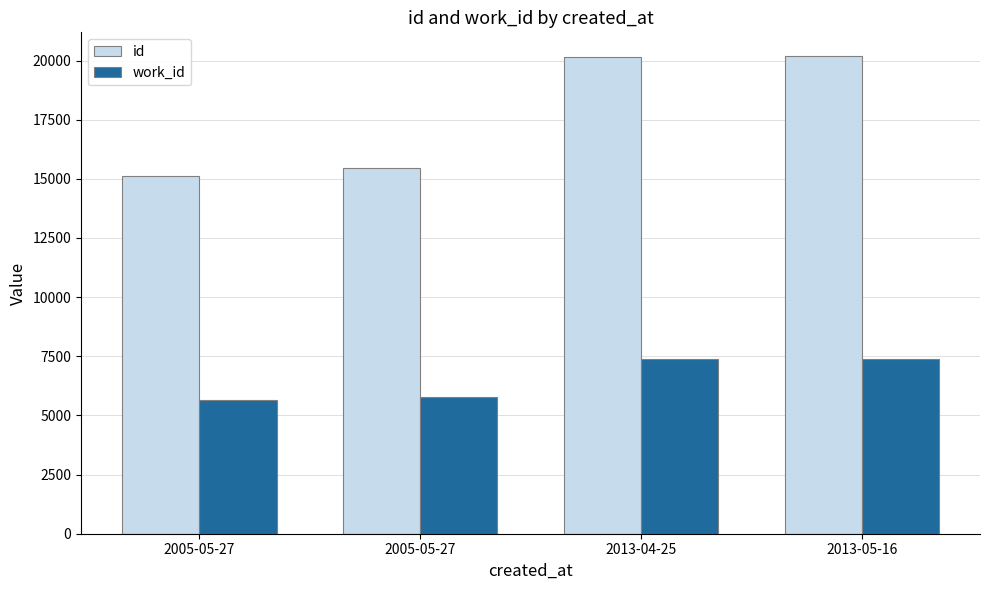

Are the bars grouped side by side (vs. stacked)?

Yes